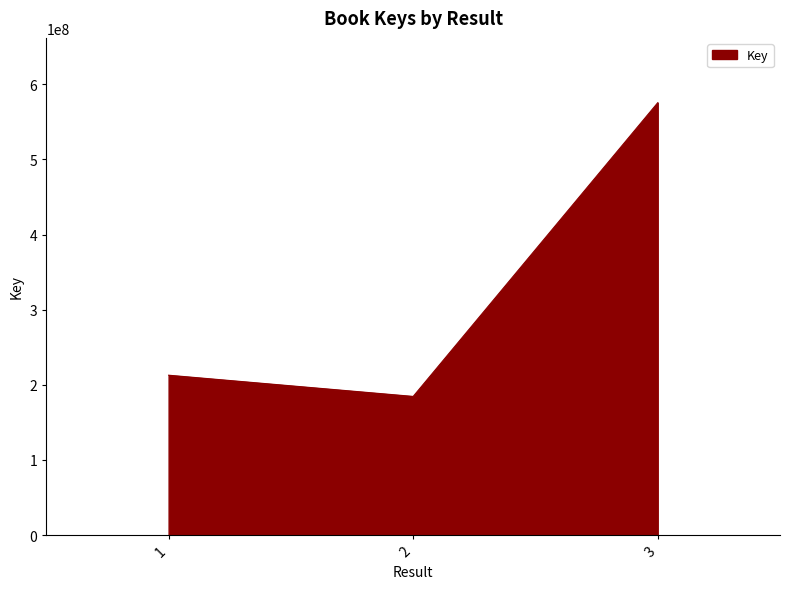

Reading left to right, what are all the values shown in this chart?

212793158	184551566	575578050